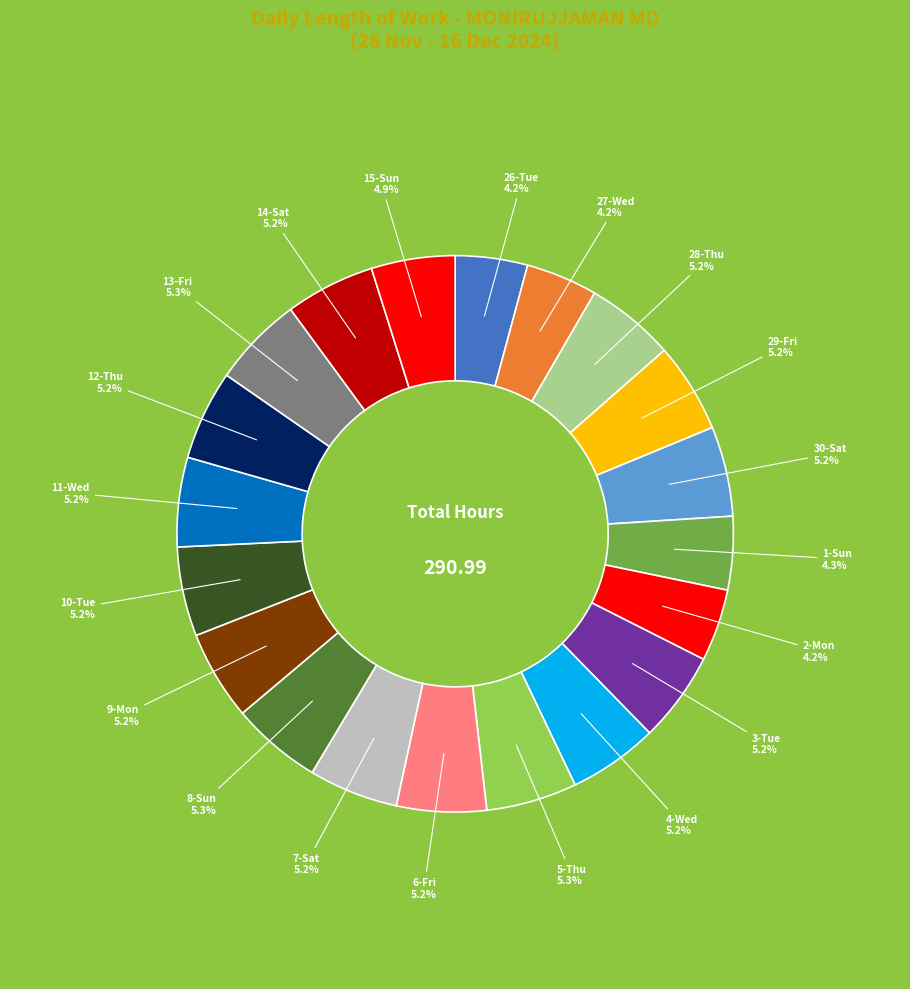

Count the number of slices in the pie.

20